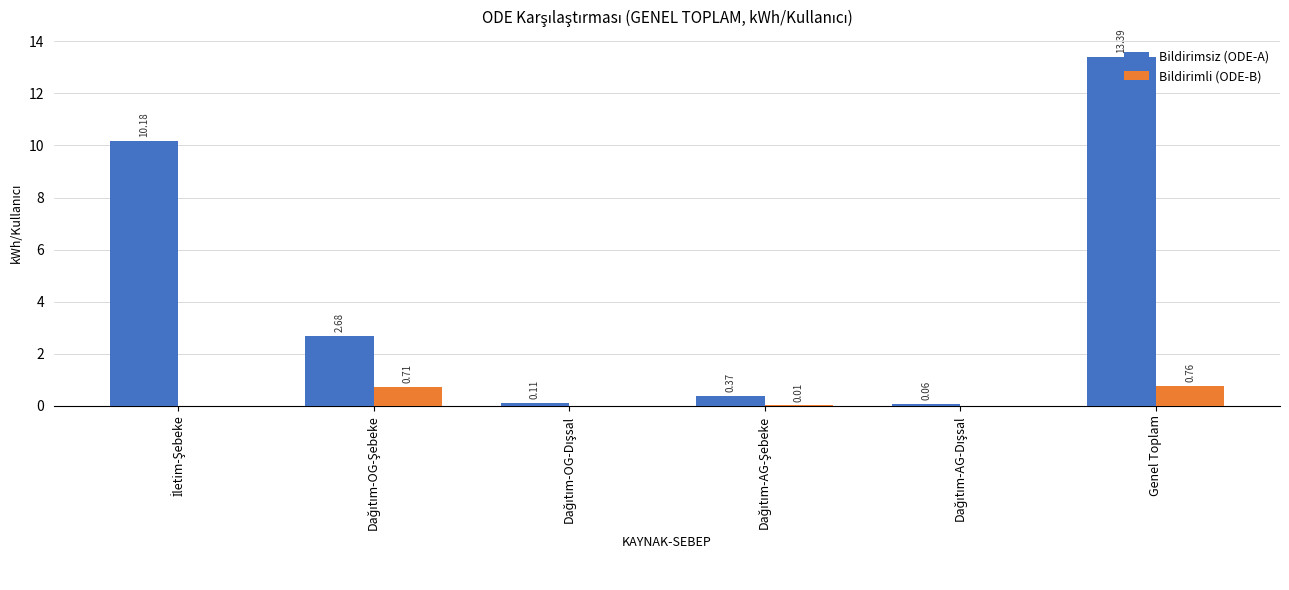

Which category has the highest value across all series?

Genel Toplam